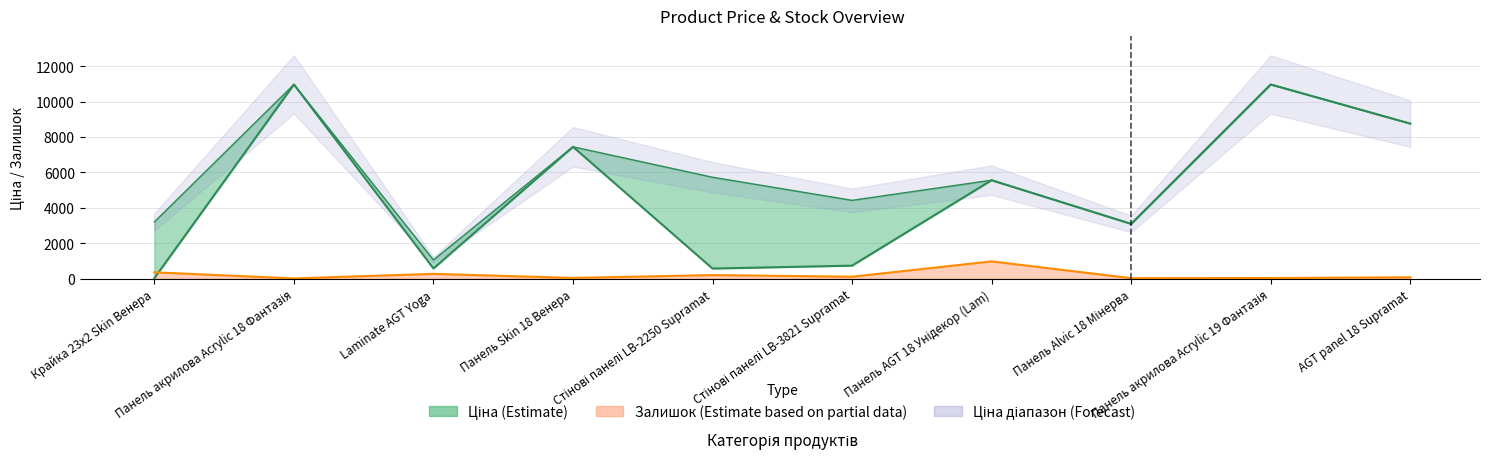

Where does the Доп. ціна series first go above 5727?

Панель акрилова Acrylic 18 Фантазія